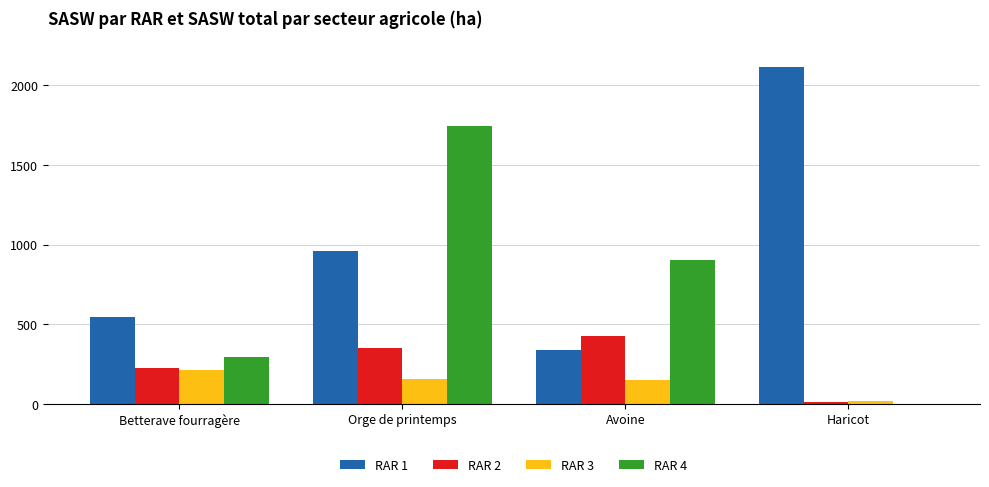

The RAR 4 series shows 474.6 at Betterave fourragère. True or false?

False